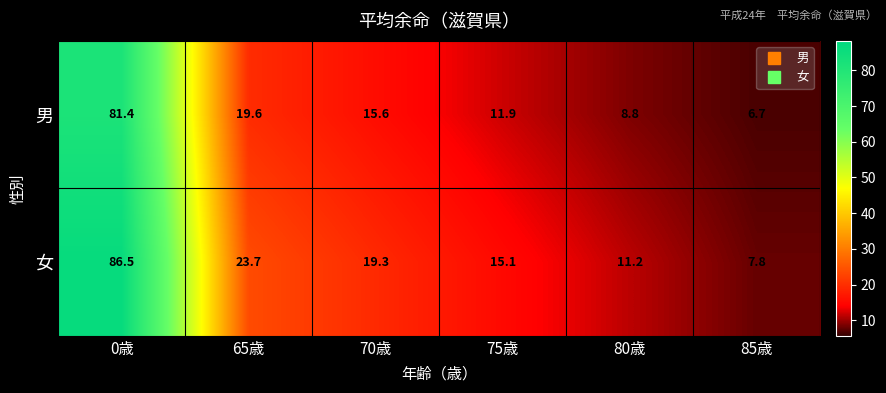

What is the minimum value shown in the chart?

6.7